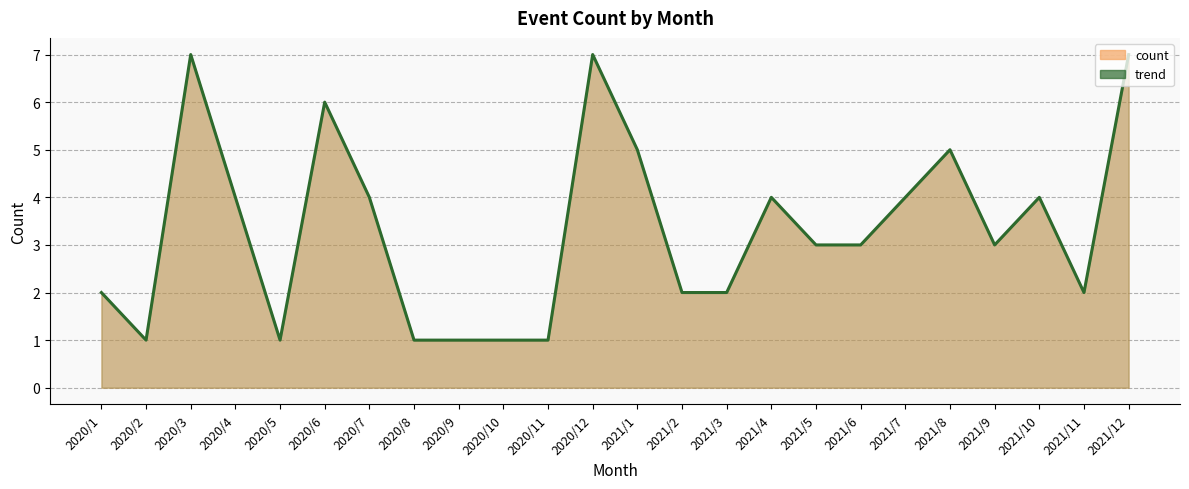

Which label corresponds to the largest value in the chart?

2020/3